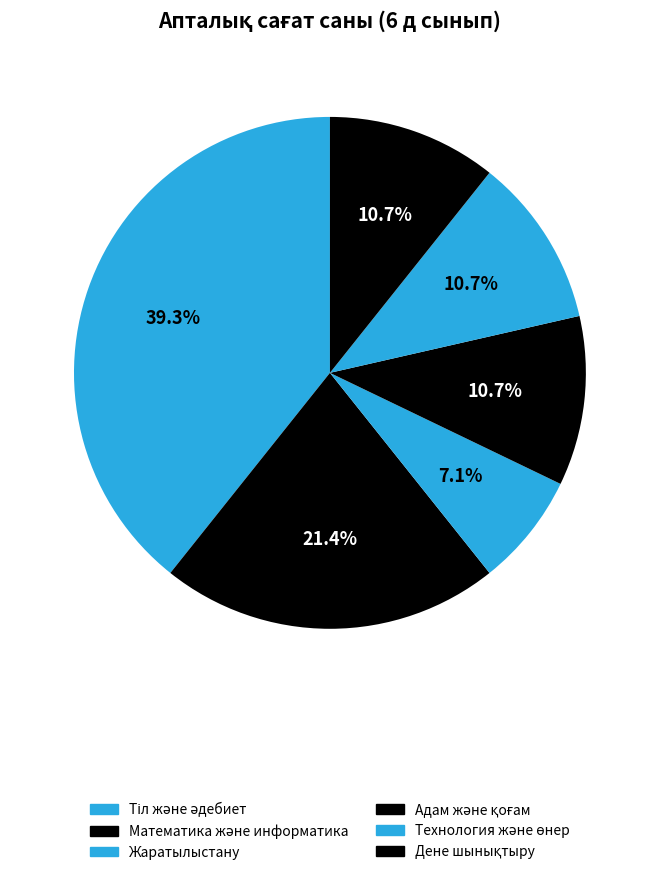

How many slices are in this pie chart?

6